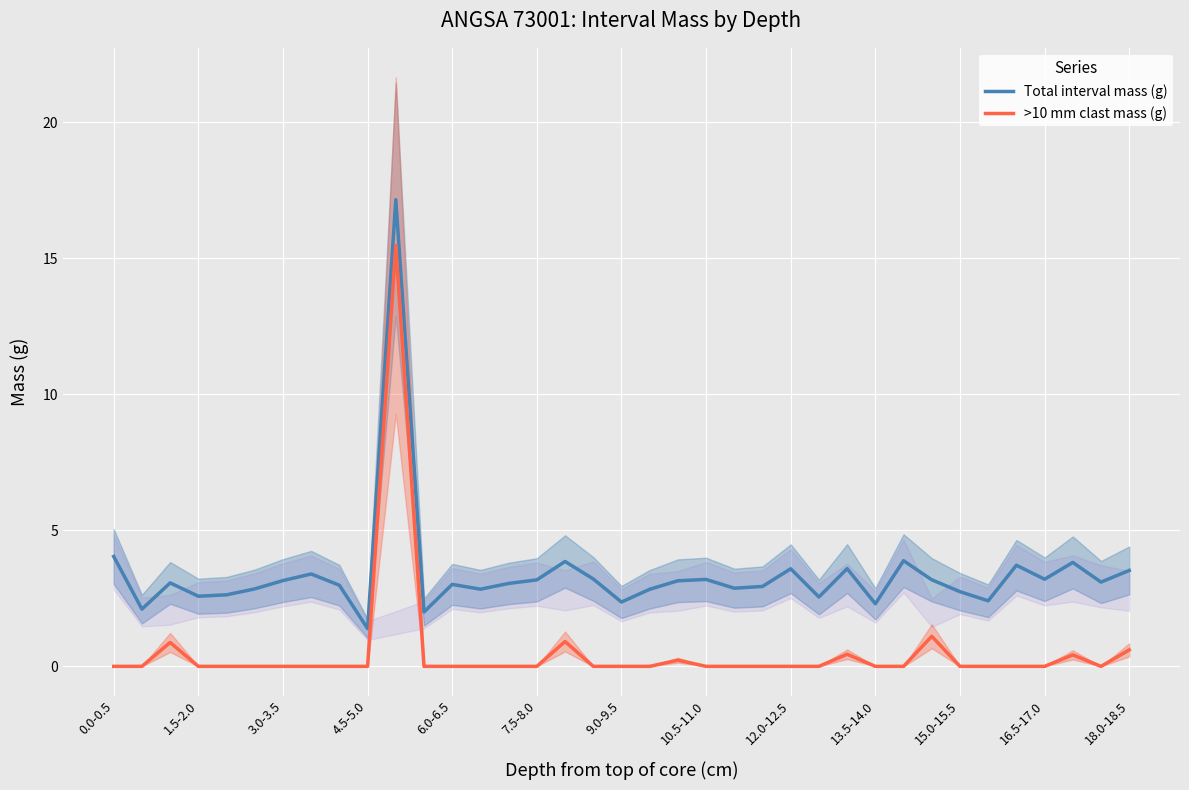

True or false: >10 mm clast mass (g) and Total interval mass (g) intersect in this chart.

False